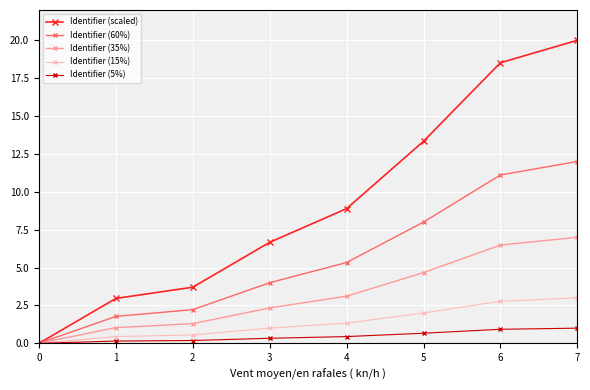

What is the total value across all series at 7?

43.0